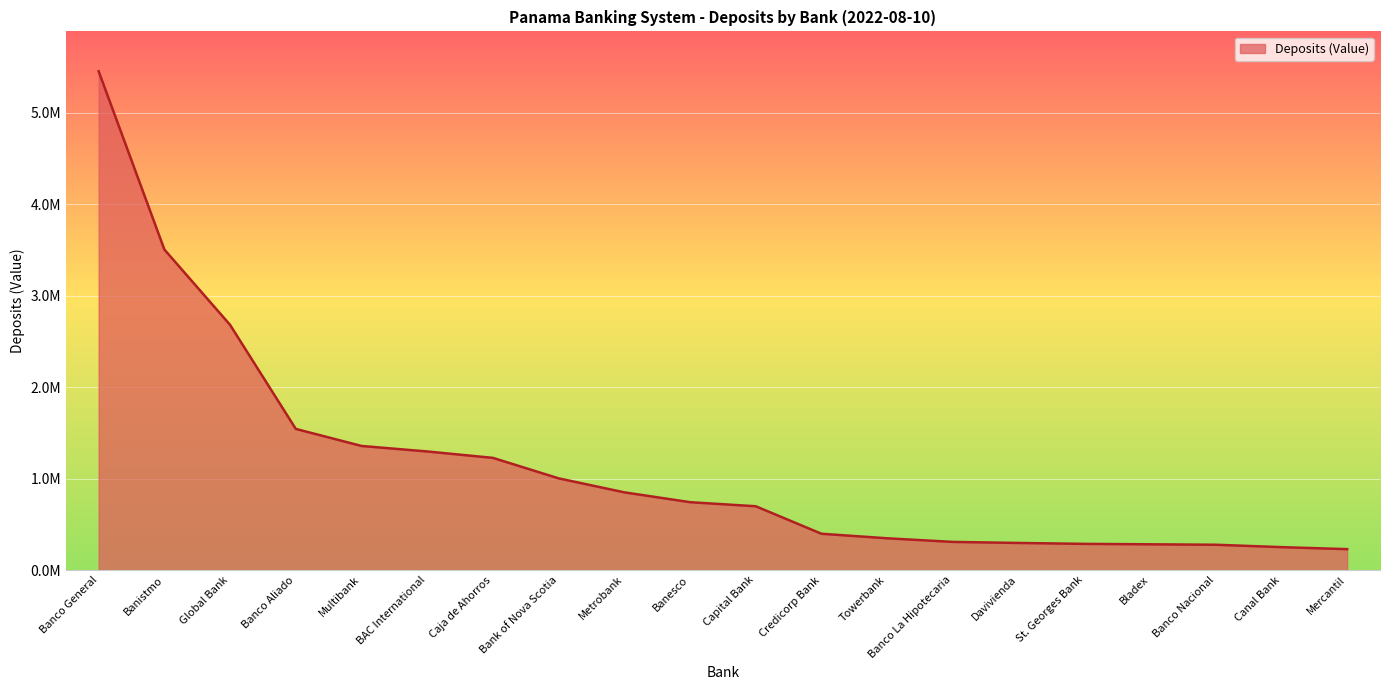

Does the chart display data point markers on the line(s)?

No